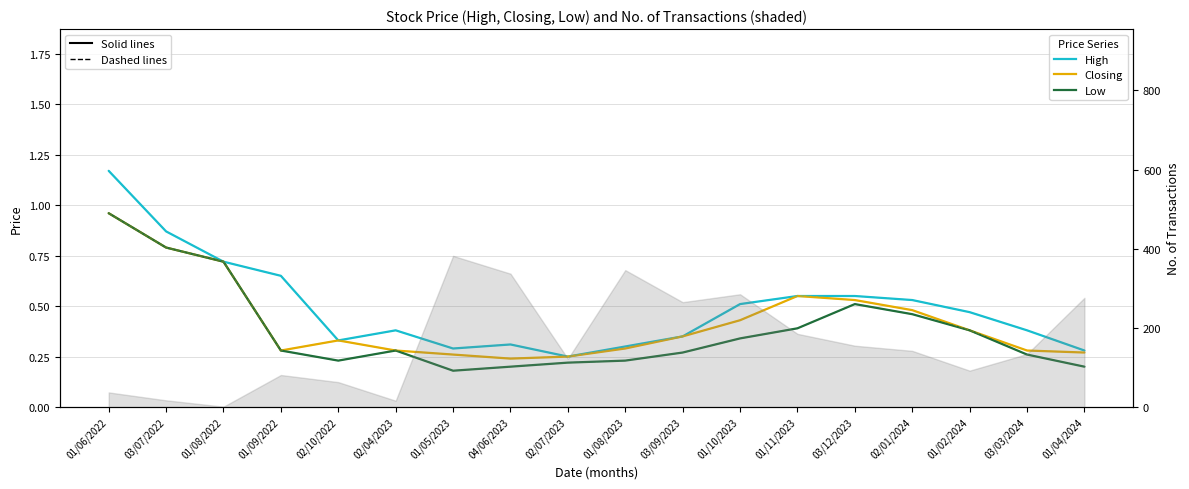

What is the sum of the Closing values at 01/04/2024 and 01/10/2023?

0.7